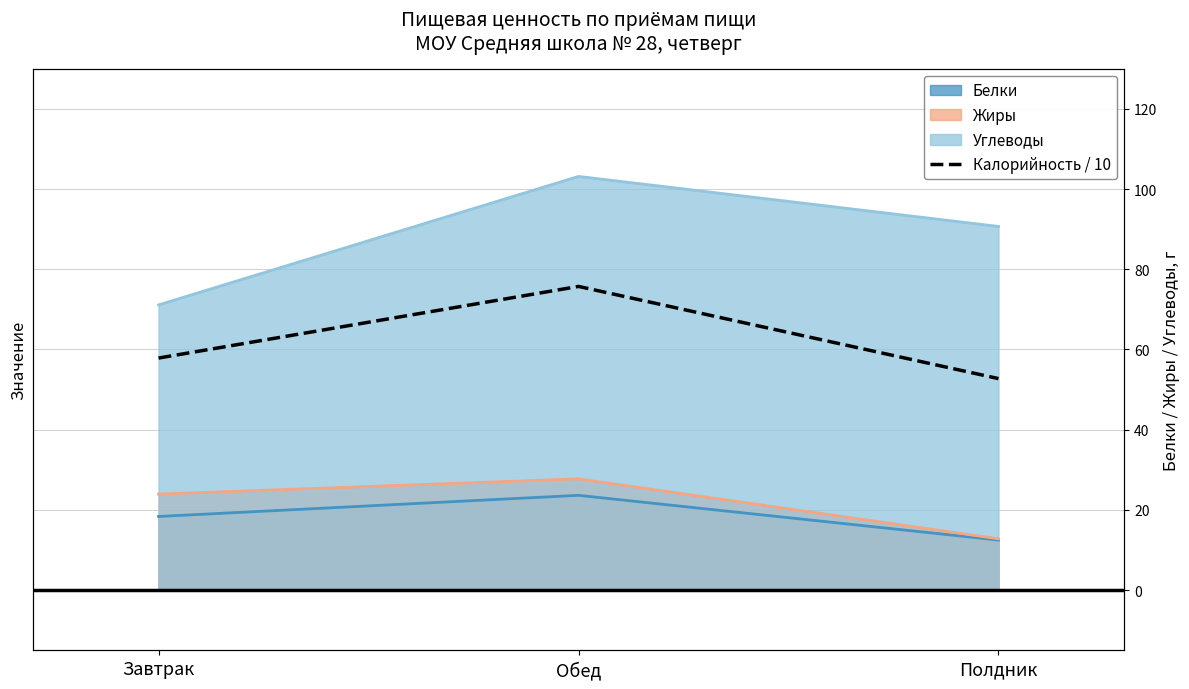

At which label is the value closest to 64?

Завтрак